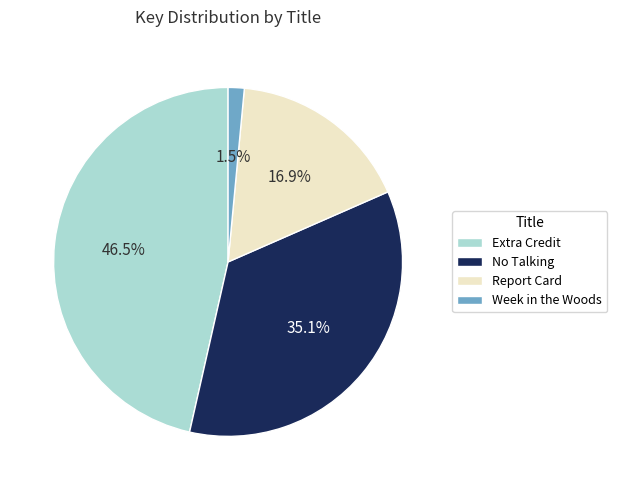

Rank the categories by value from highest to lowest.

Extra Credit, No Talking, Report Card, Week in the Woods